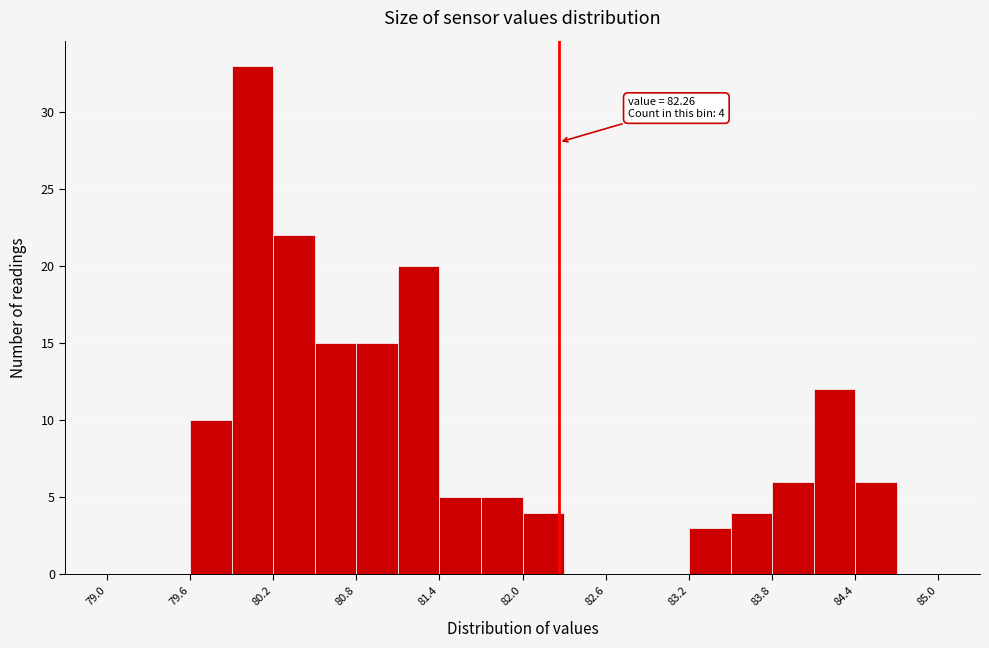

Read against the x-axis, roughly where is the centre of the tallest bar?

80.1